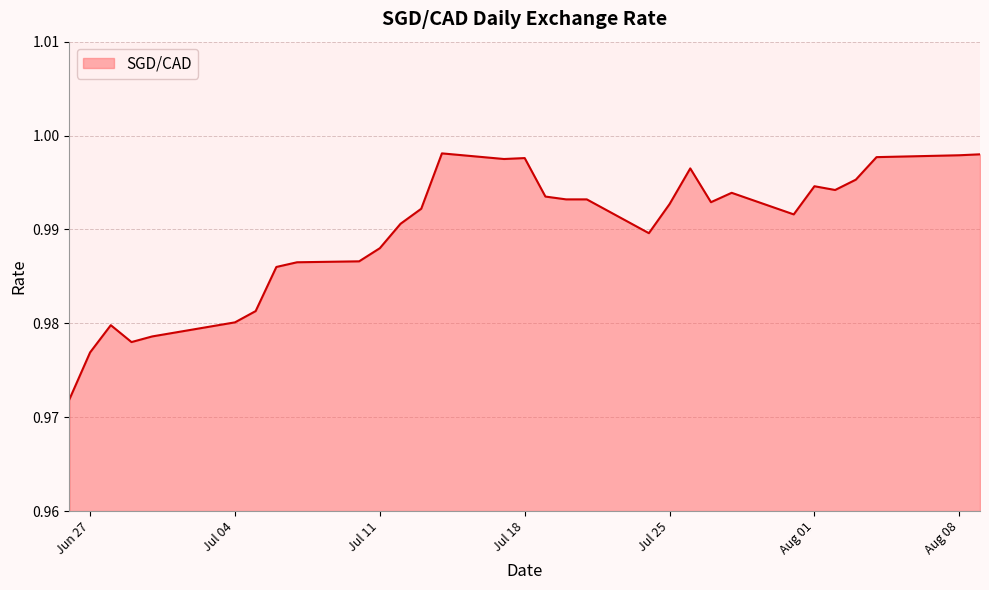

At which category does the chart reach its peak across all series?

2023-07-14